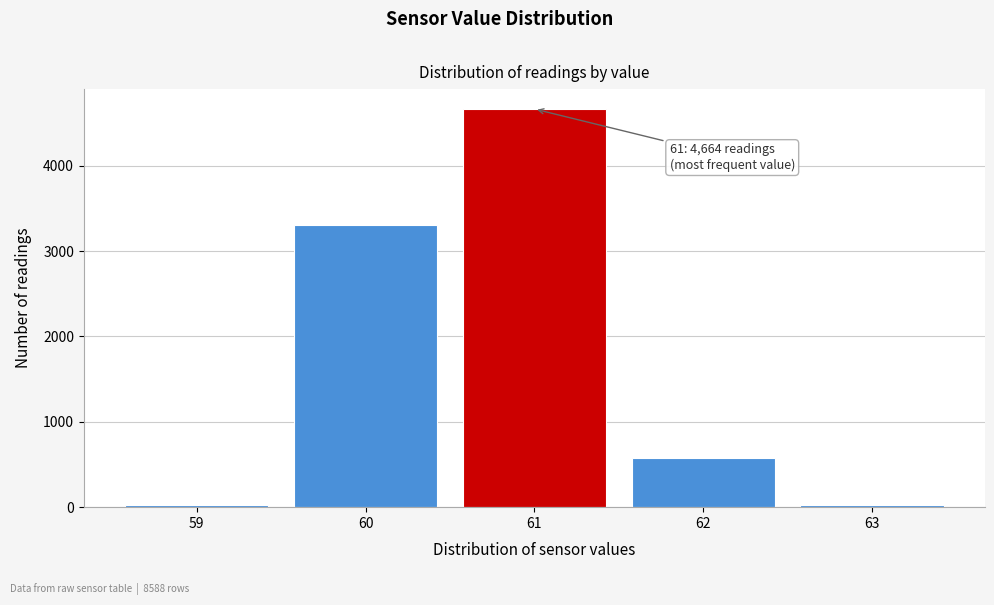

Over which range of the x-axis is the bar tallest?

60.5 to 61.5